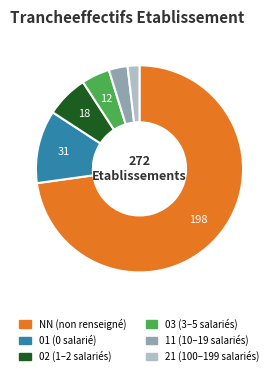

Which has a higher value, NN or 01?

NN